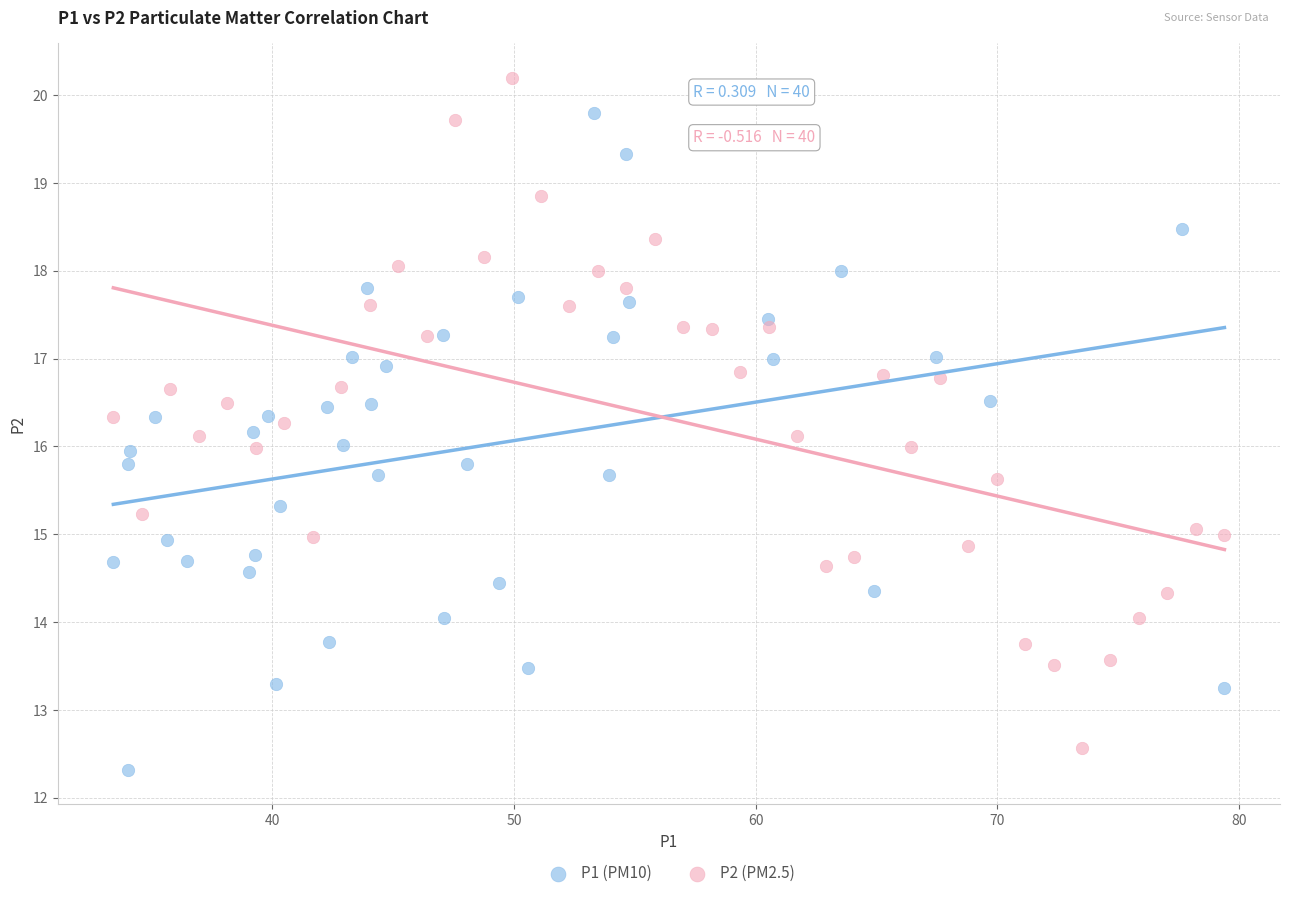

Which series reaches the maximum Y coordinate?

P2 (PM2.5)